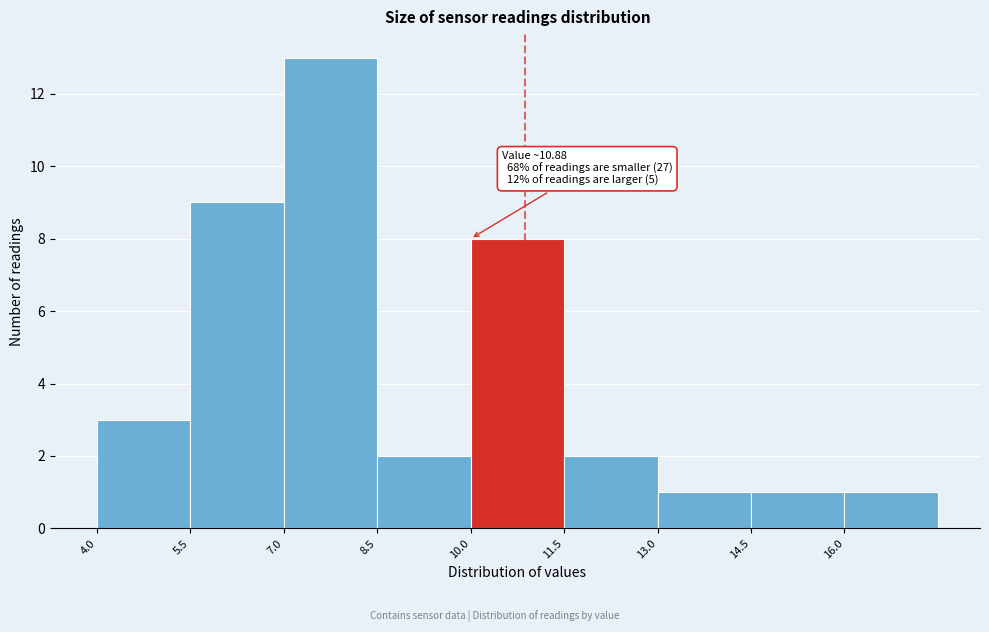

Which range on the x-axis has the tallest bar?

7.0 to 8.5